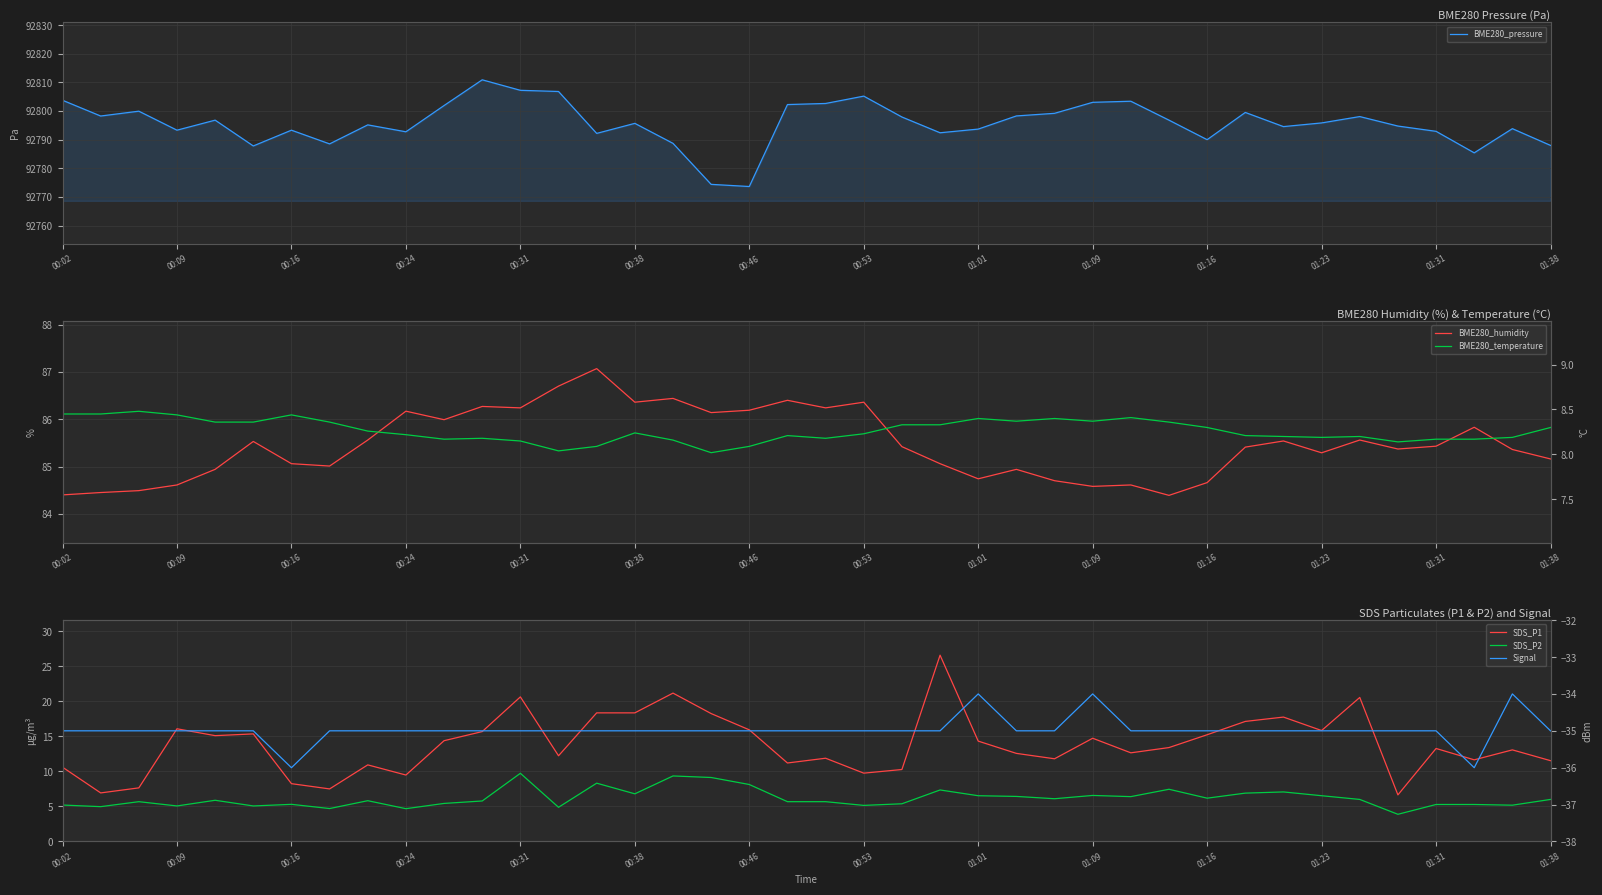

How many interior local valleys does the BME280_pressure series have?

11